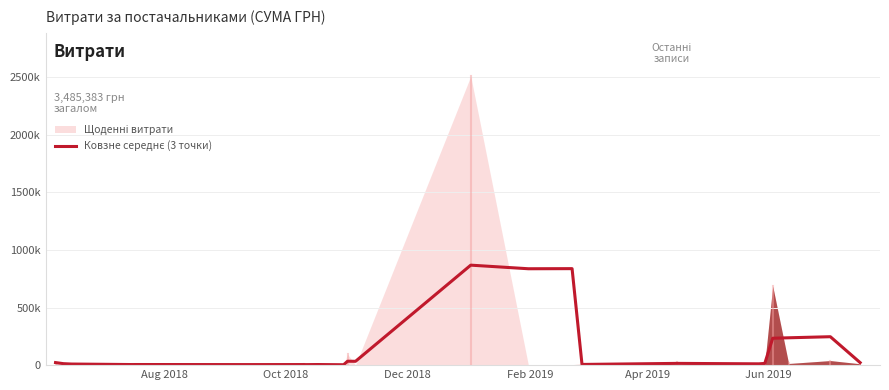

Where does the data first go above 14865?

Aug 2018